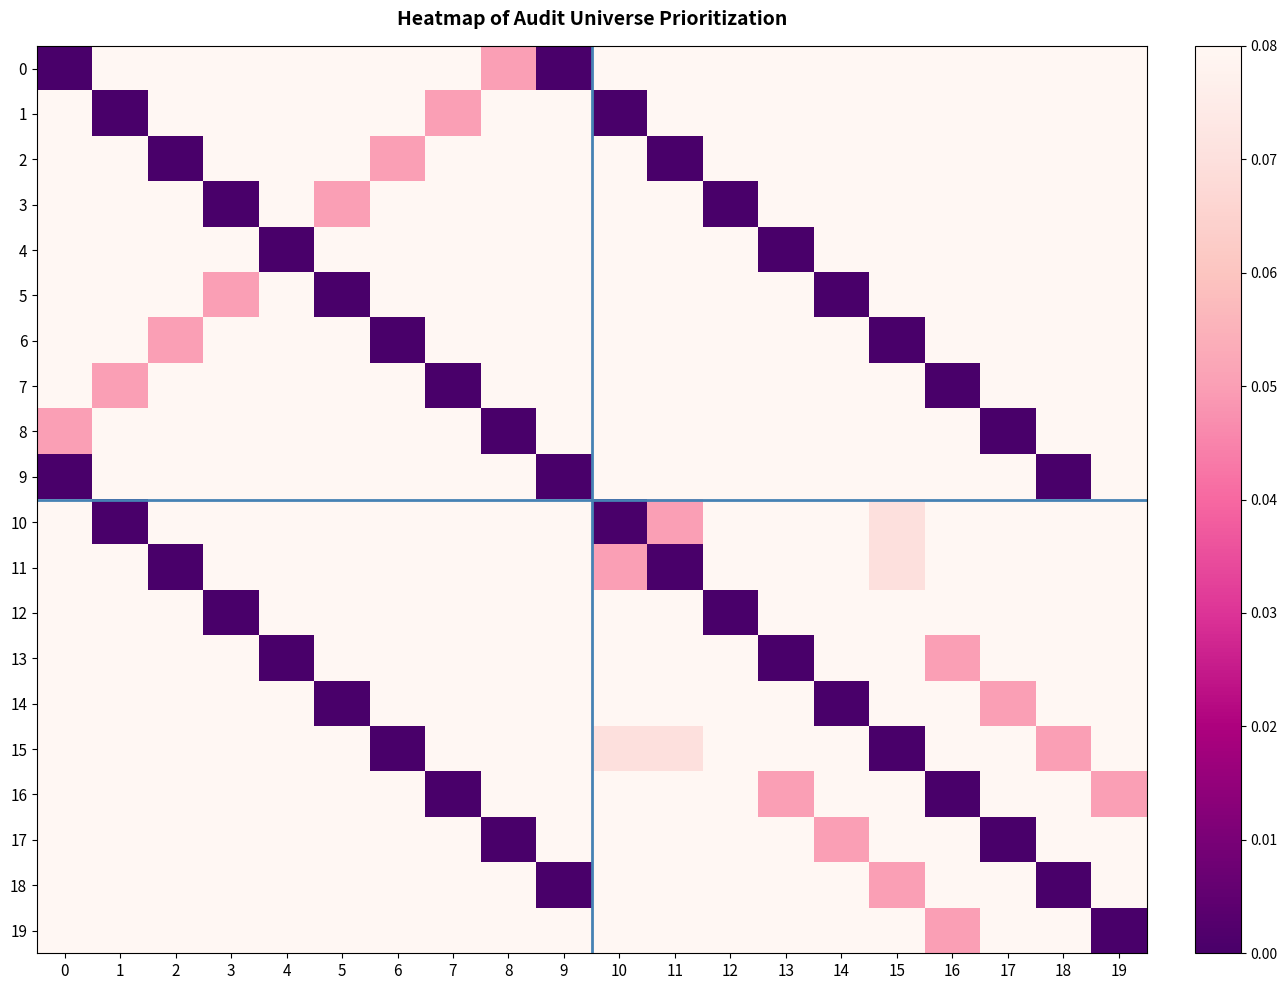

Rank the series at 4 from lowest to highest value.

4, 13, 3, 5, 2, 6, 1, 7, 9, 10, 11, 12, 14, 15, 16, 17, 18, 19, 0, 8